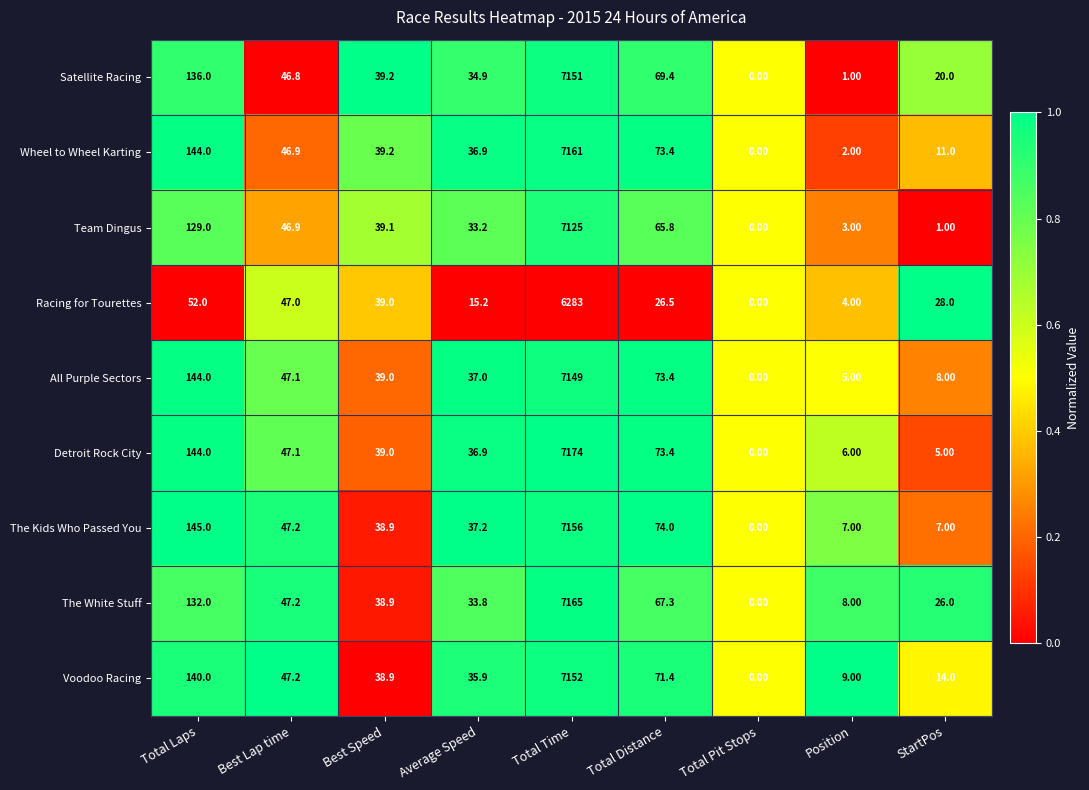

What is the sum of the All Purple Sectors values at Position and Total Time?

7154.0